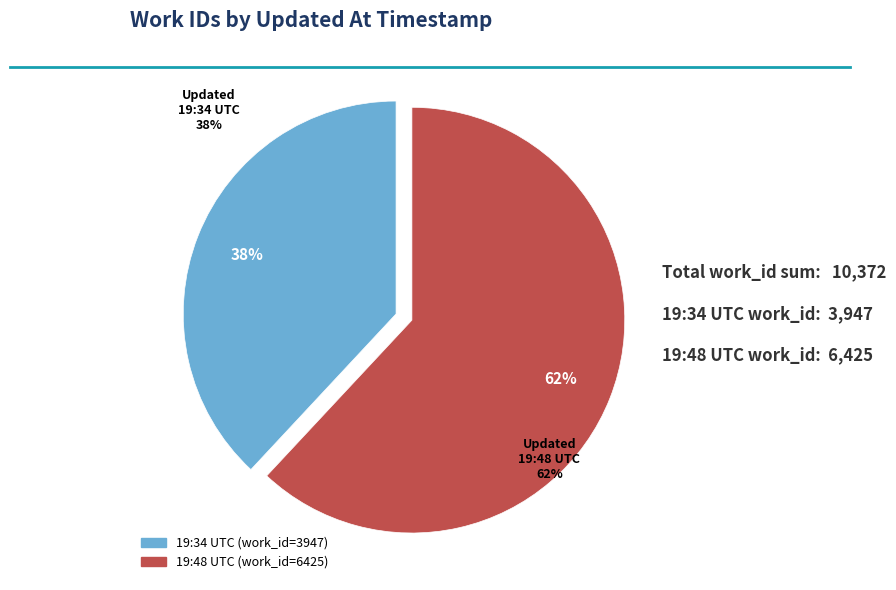

To the nearest percent, what is the average slice percentage?

50%